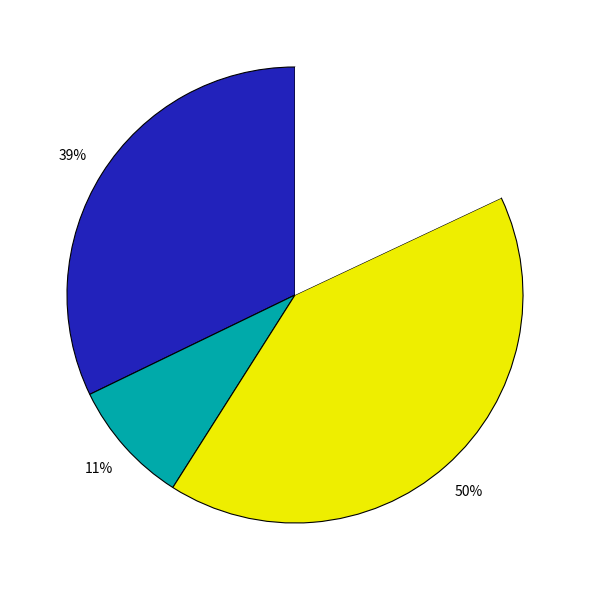

To the nearest percent, what is the difference between the 4451 and 4457 slice percentages?

10%